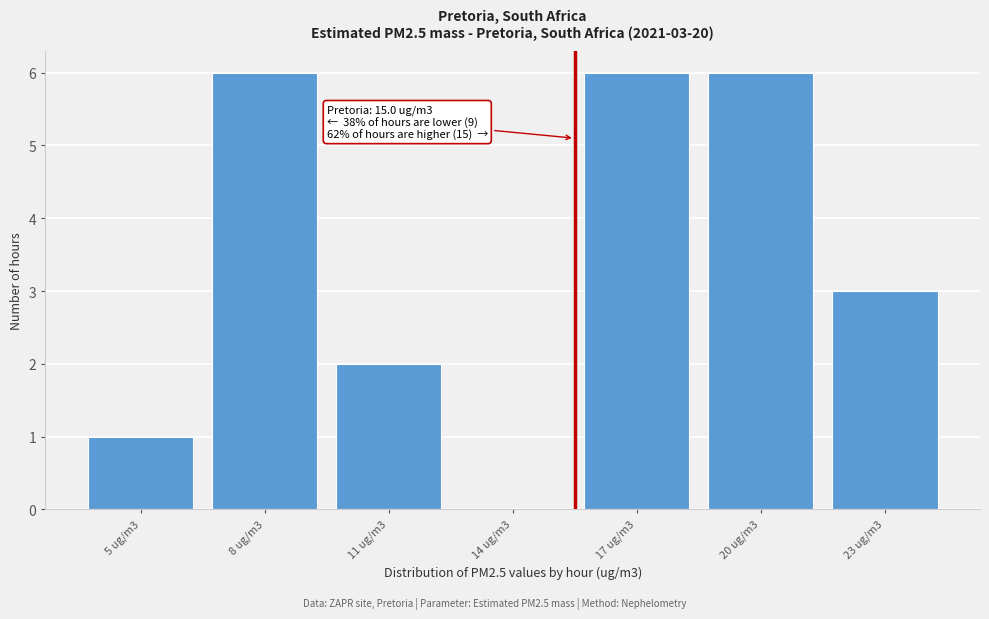

Reading left to right, list all the values displayed in this chart.

5 ug/m3=1	8 ug/m3=6	11 ug/m3=2	14 ug/m3=0	17 ug/m3=6	20 ug/m3=6	23 ug/m3=3